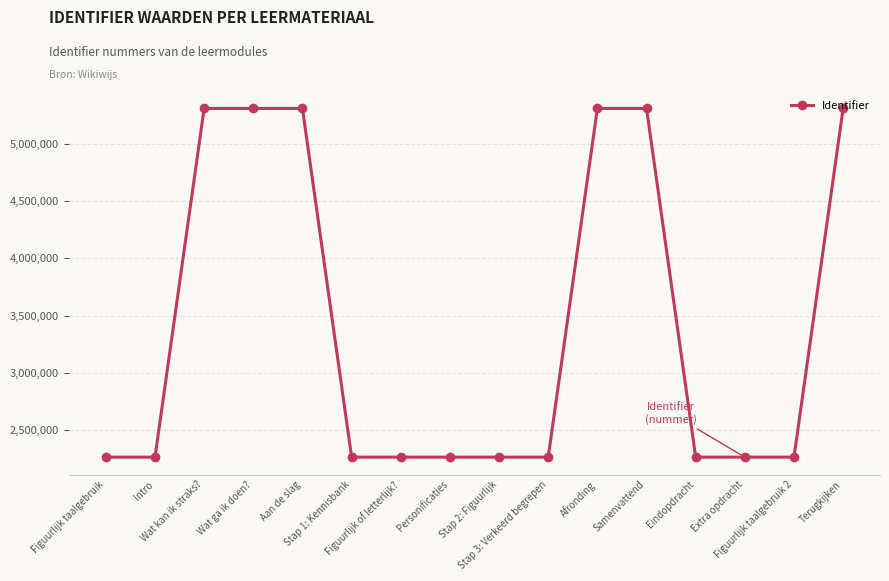

How many lines are shown in the chart?

1